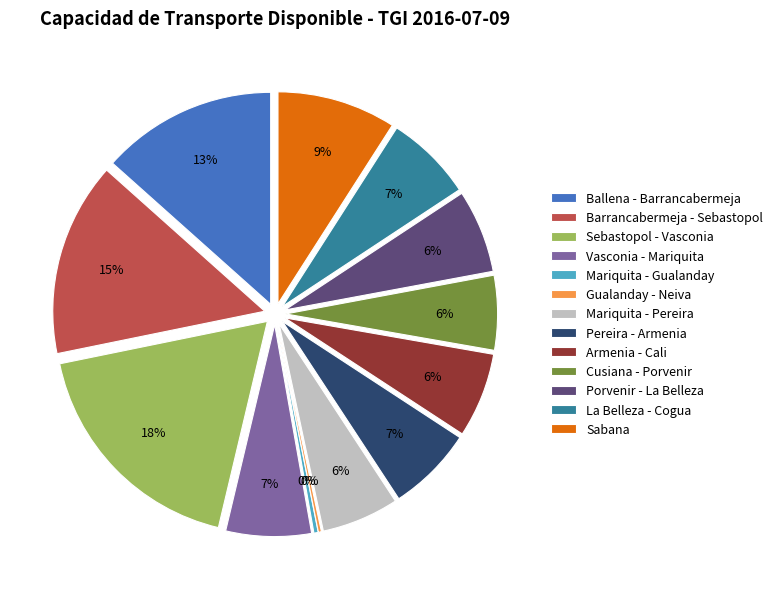

To the nearest percent, what is the difference between the largest and smallest slice percentages?

18%